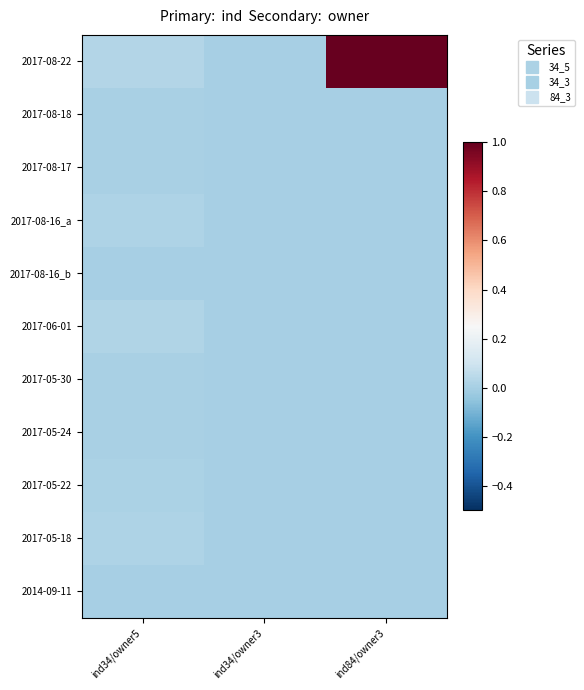

Reading right to left, extract all data points from this chart.

2017-08-22: ind84/owner3=1.0	ind34/owner3=0.0	ind34/owner5=0.0
2017-08-18: ind84/owner3=0.0	ind34/owner3=0.0	ind34/owner5=0.0
2017-08-17: ind84/owner3=0.0	ind34/owner3=0.0	ind34/owner5=0.0
2017-08-16_a: ind84/owner3=0.0	ind34/owner3=0.0	ind34/owner5=0.0
2017-08-16_b: ind84/owner3=0.0	ind34/owner3=0.0	ind34/owner5=0.0
2017-06-01: ind84/owner3=0.0	ind34/owner3=0.0	ind34/owner5=0.0
2017-05-30: ind84/owner3=0.0	ind34/owner3=0.0	ind34/owner5=0.0
2017-05-24: ind84/owner3=0.0	ind34/owner3=0.0	ind34/owner5=0.0
2017-05-22: ind84/owner3=0.0	ind34/owner3=0.0	ind34/owner5=0.0
2017-05-18: ind84/owner3=0.0	ind34/owner3=0.0	ind34/owner5=0.0
2014-09-11: ind84/owner3=0.0	ind34/owner3=0.0	ind34/owner5=0.0